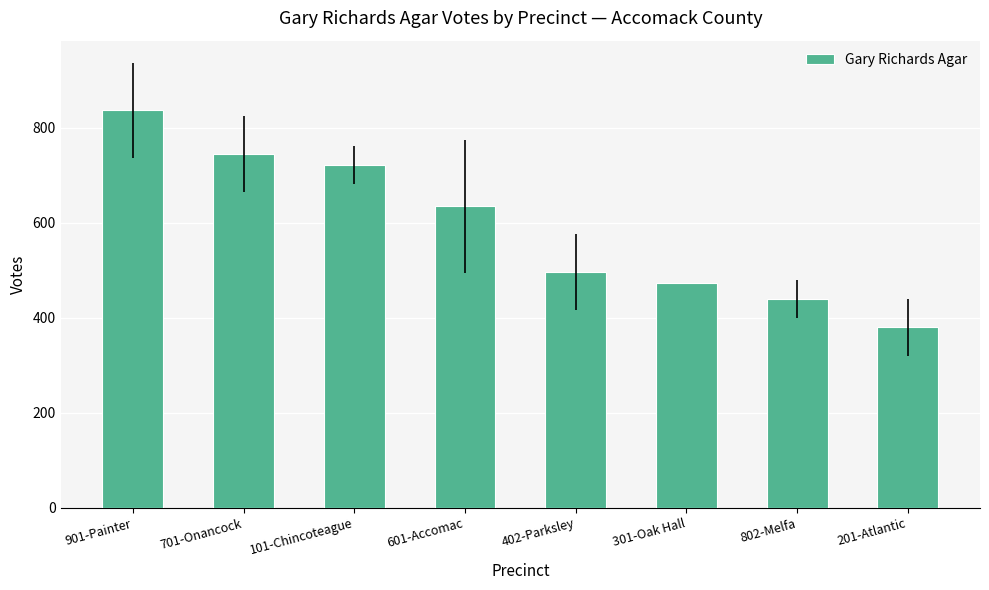

Rank the categories by value from highest to lowest.

901-Painter, 701-Onancock, 101-Chincoteague, 601-Accomac, 402-Parksley, 301-Oak Hall, 802-Melfa, 201-Atlantic